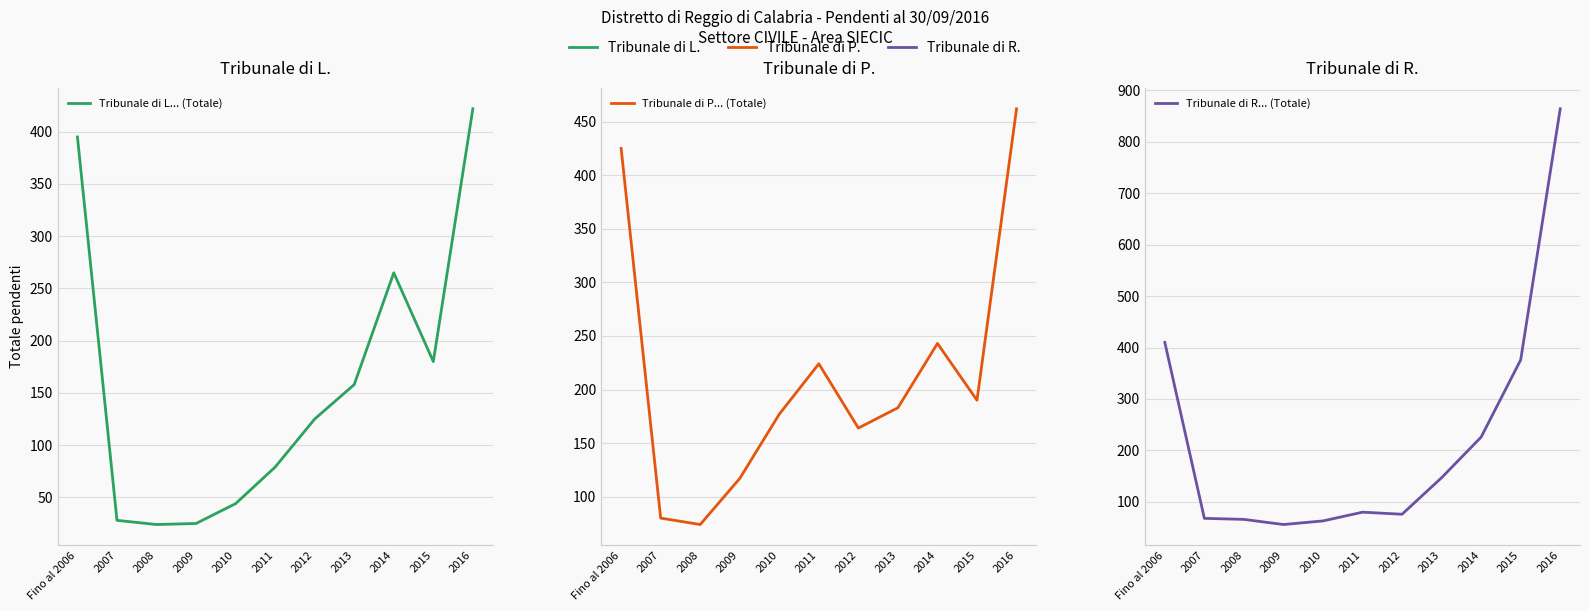

What are all the series names shown in the legend?

Tribunale di L... (Totale), Tribunale di P... (Totale), Tribunale di R... (Totale)